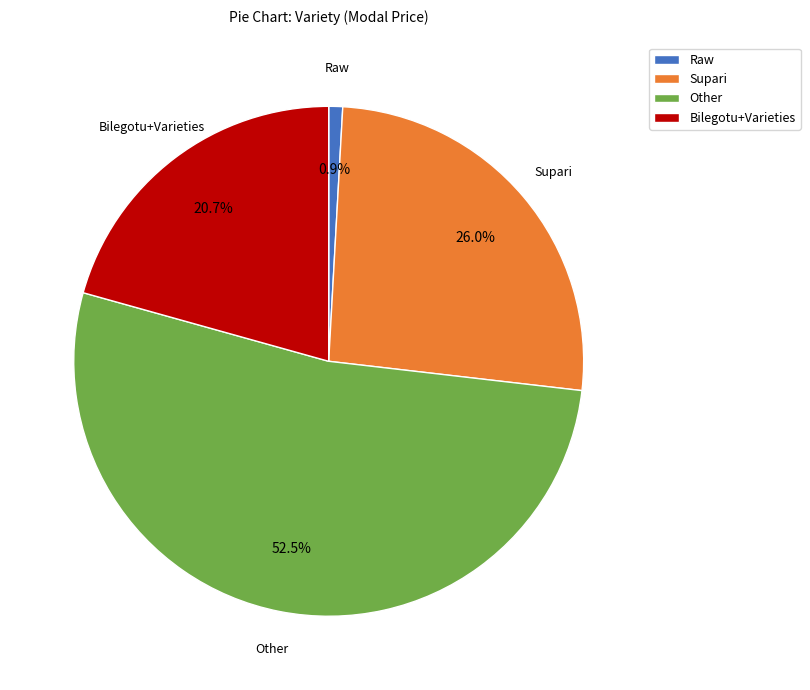

How much of the chart is everything except Raw?

99.1%